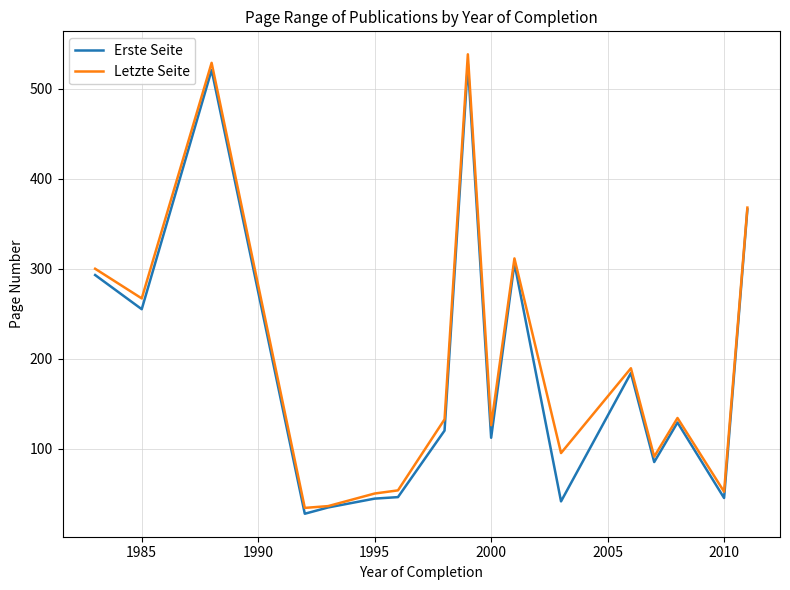

What is the maximum value for Letzte Seite?

538.5